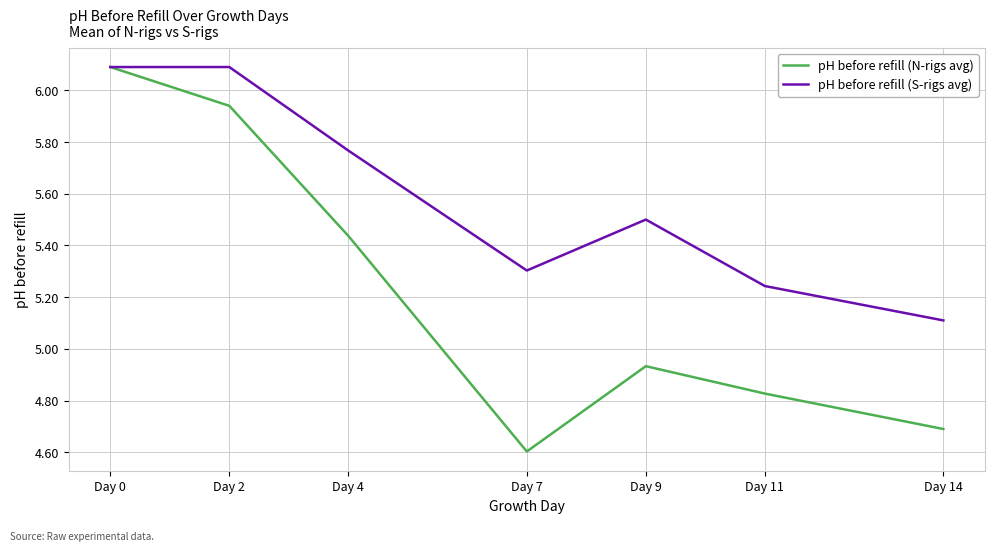

What is the maximum value for pH before refill (N-rigs avg)?

6.1